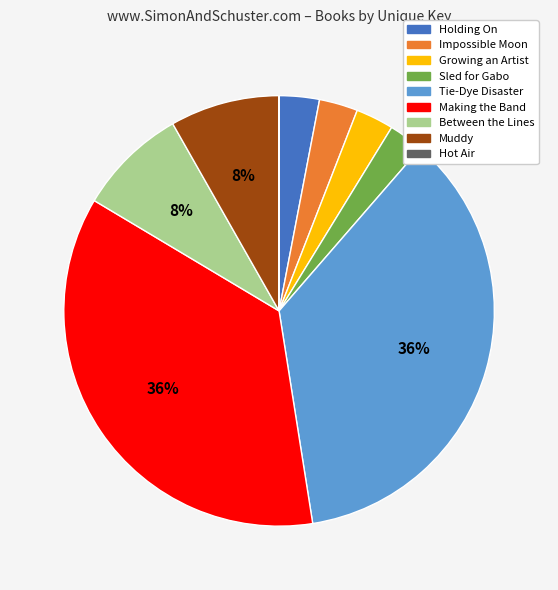

To the nearest percent, what is the combined percentage of Tie-Dye Disaster and Between the Lines?

44%